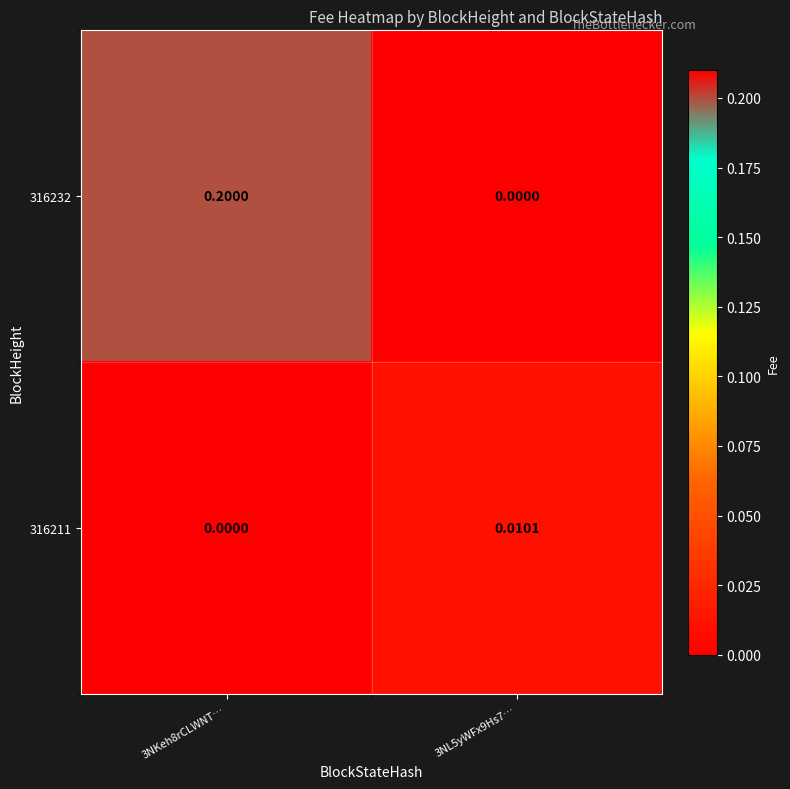

What is the total value across all series at 3NKeh8rCLWNT…?

0.2